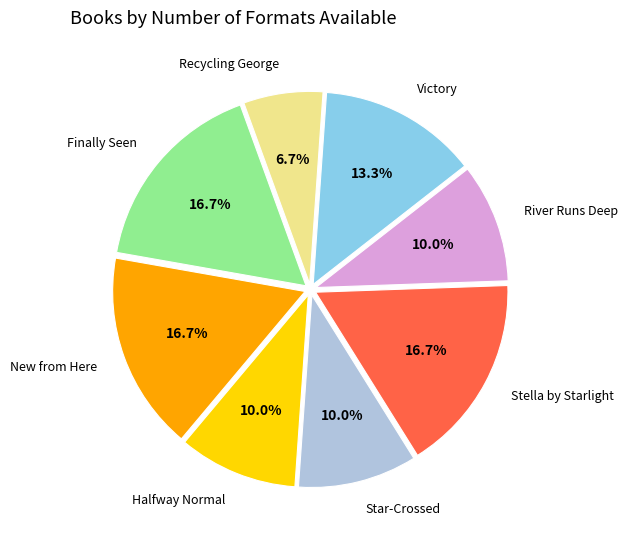

Is there any slice that represents more than half of the pie?

No